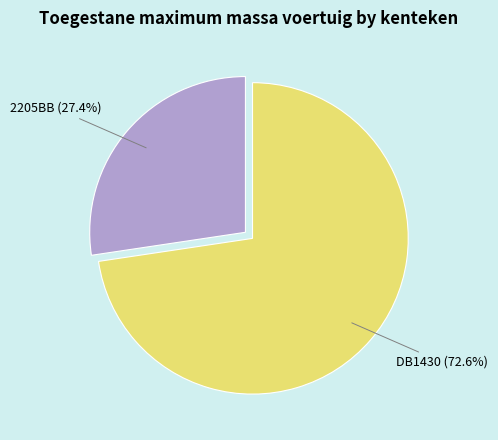

Count the number of slices in the pie.

2